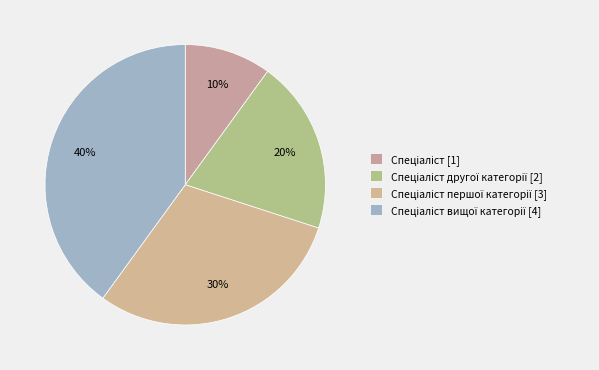

How many segments does this pie chart have?

4